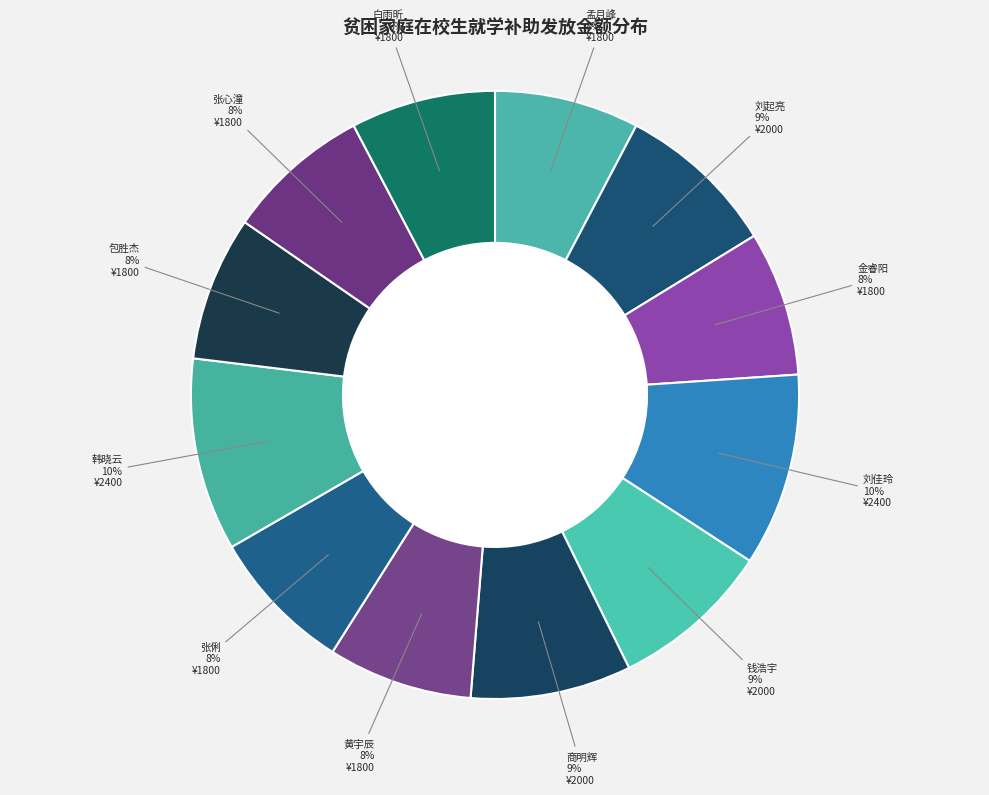

Does any single category account for the majority?

No